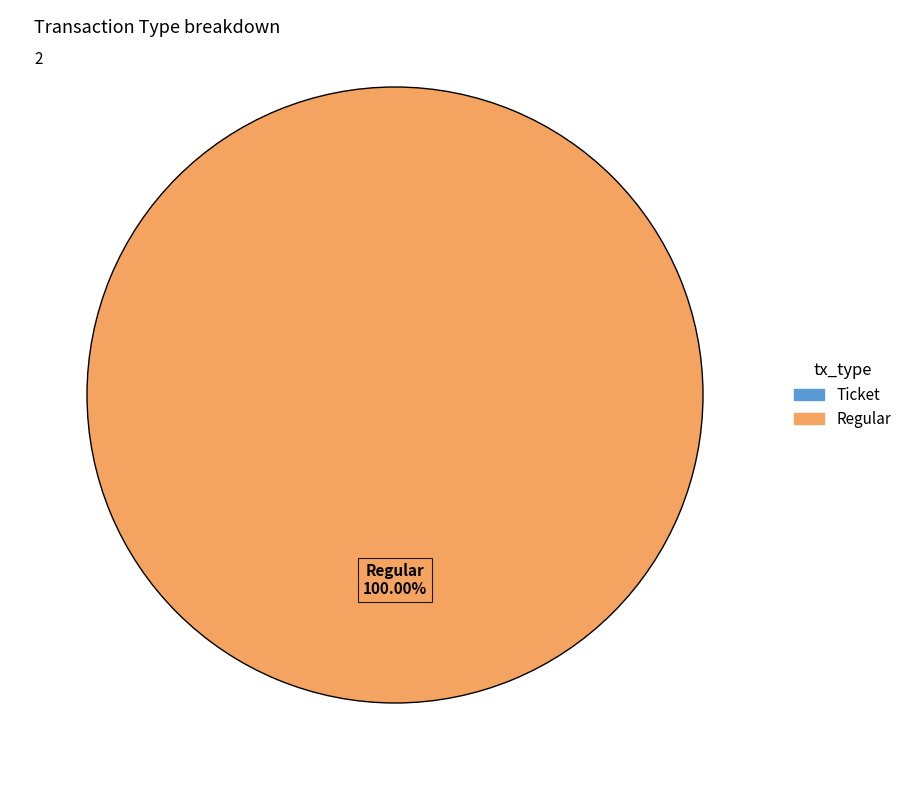

The Regular slice represents 100% of the pie. True or false?

True